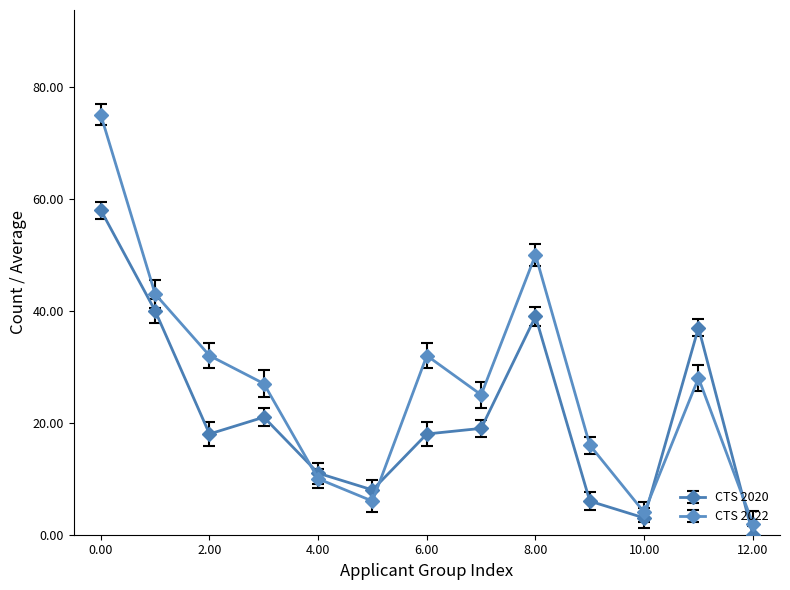

Count the number of data series in this chart.

2